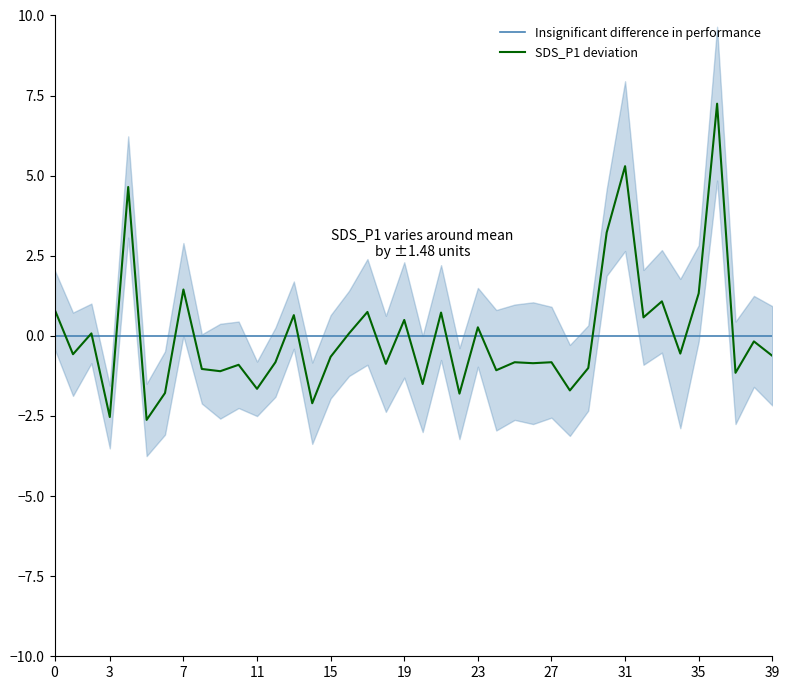

The SDS_P1 deviation series shows 0.5 at 19. True or false?

True